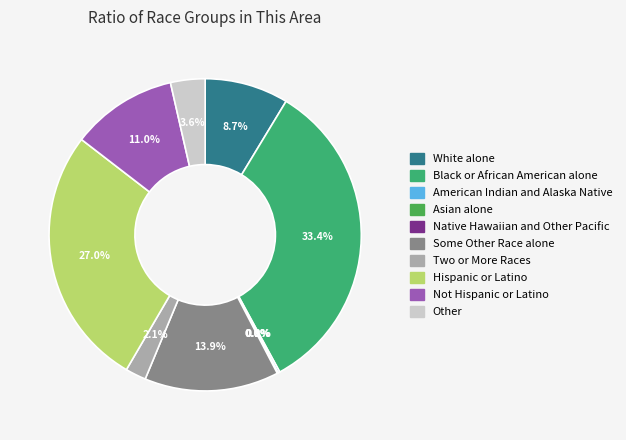

Is it true that Asian alone is 0% of the pie?

True